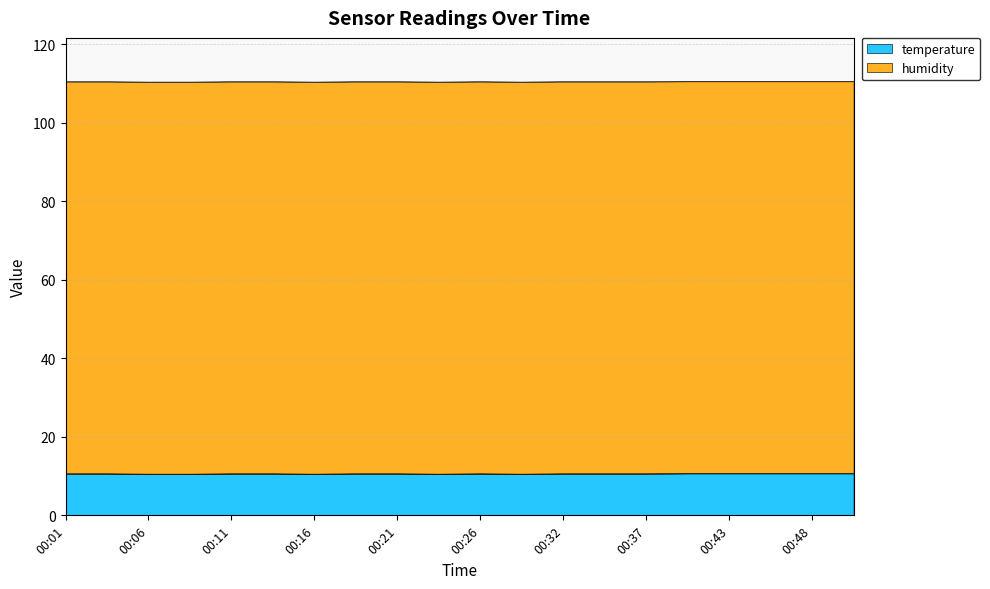

What is the maximum value for temperature?

10.7